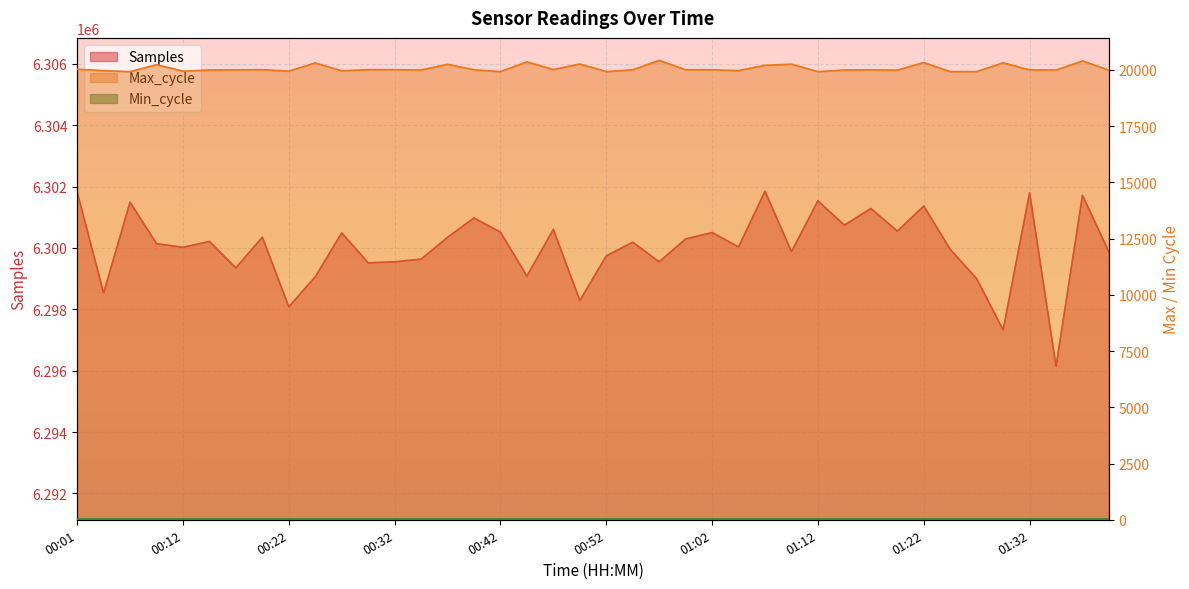

What is the average value of the Samples series?

6300035